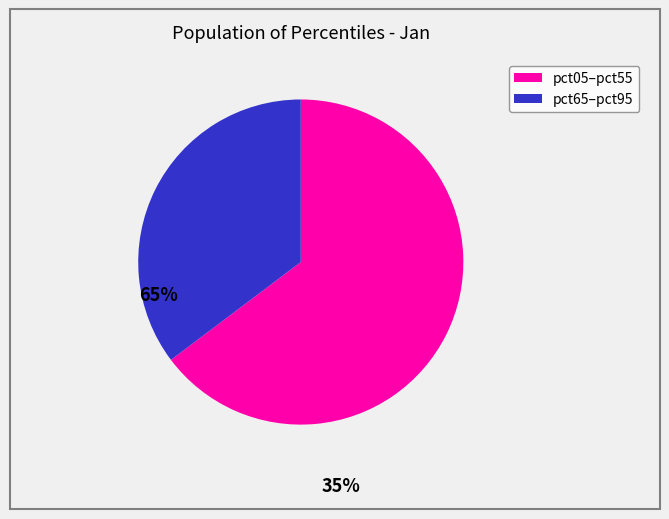

Is there any slice that represents more than half of the pie?

Yes